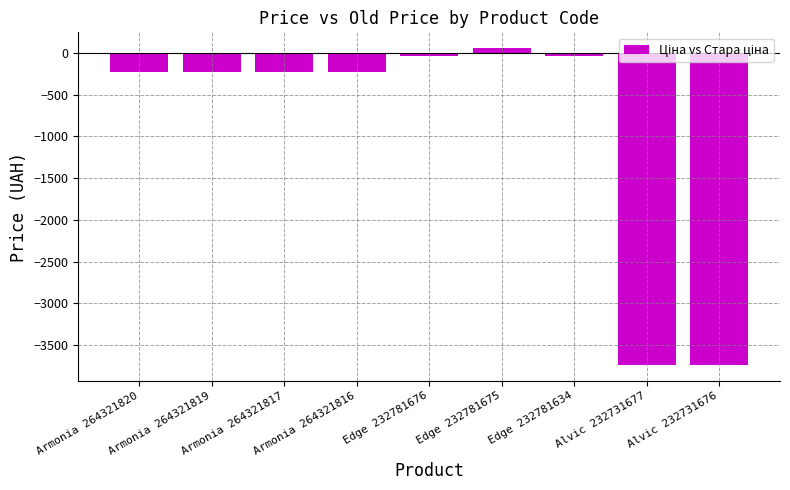

What is the maximum value shown in the chart?

59.4